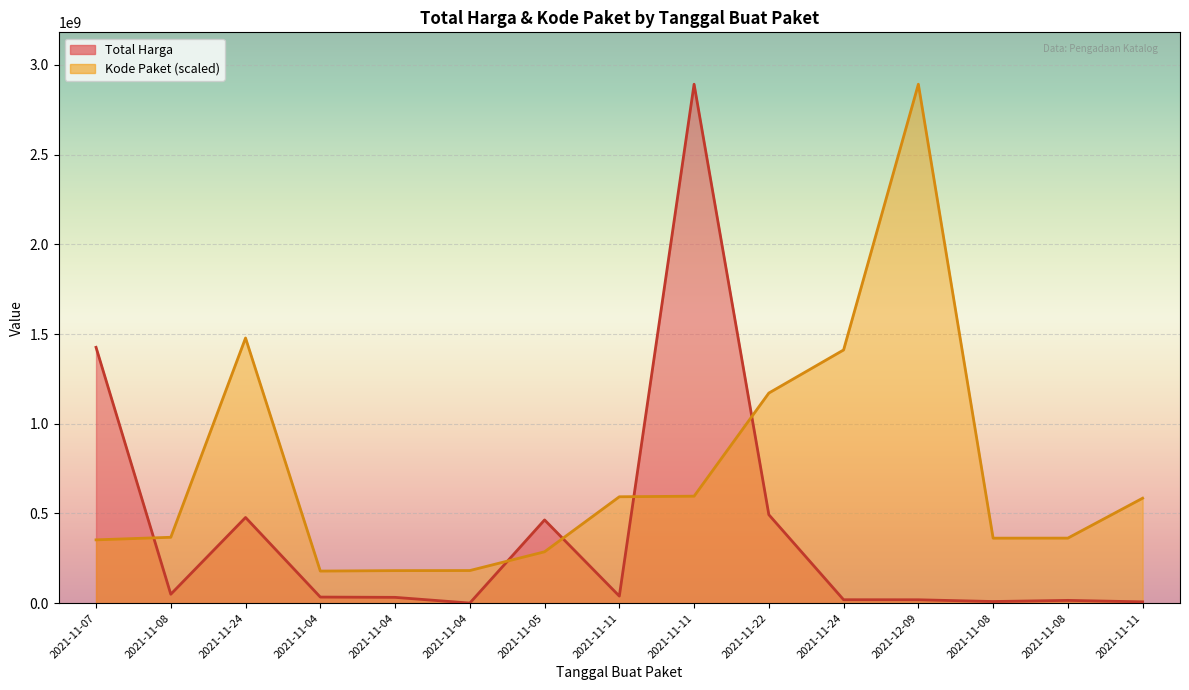

What is the maximum value shown in the chart?

2892122000.0